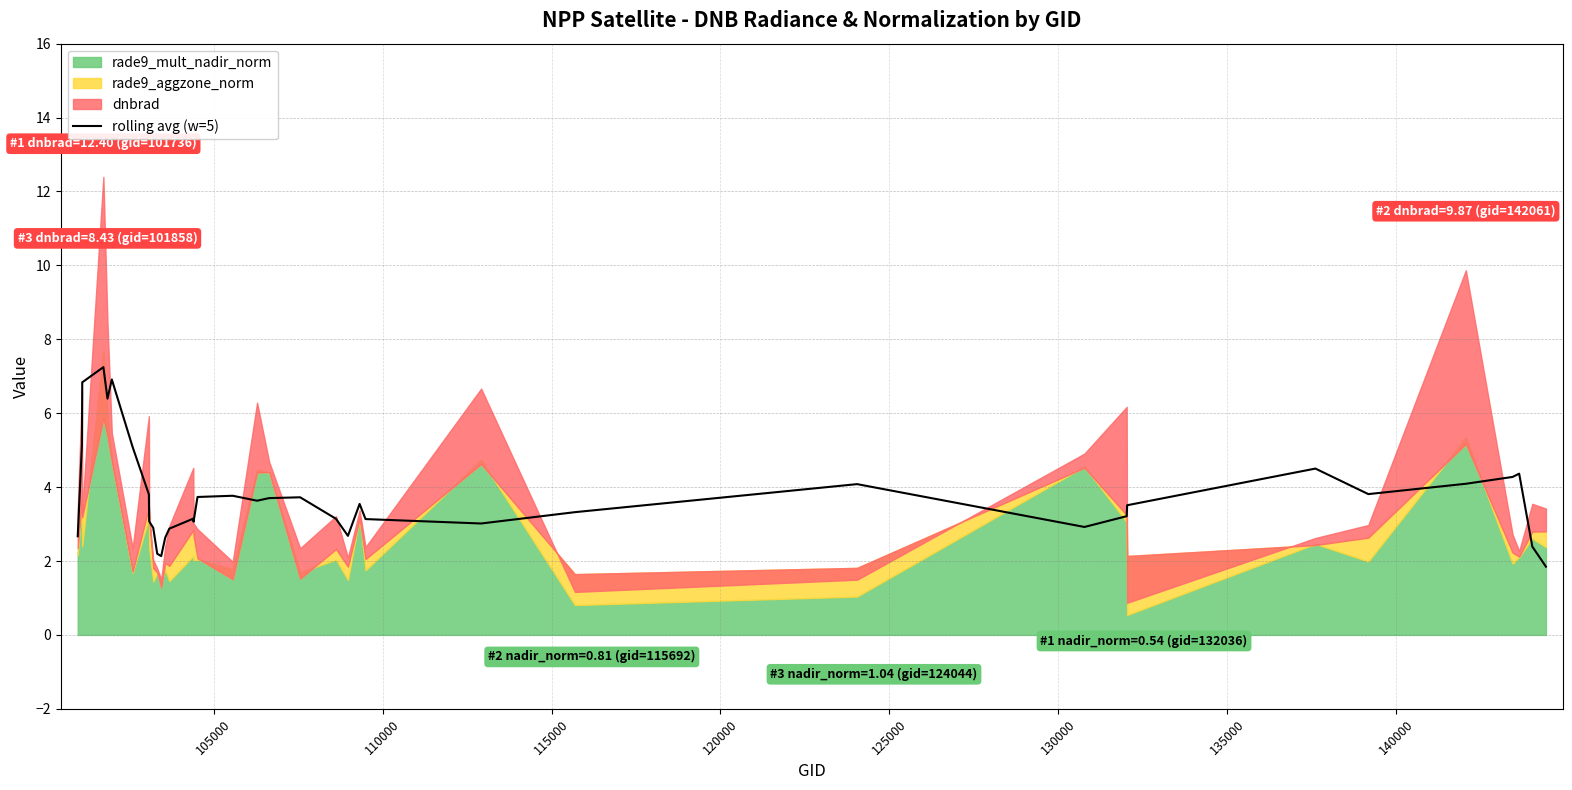

Reading left to right, extract all data points from this chart.

2.7	5.1	6.8	7.2	6.4	6.9	5.1	3.8	3.1	2.9	2.2	2.1	2.6	2.9	3.1	3.1	3.7	3.8	3.6	3.7	3.7	3.1	2.7	3.5	3.1	3.0	3.3	4.1	2.9	3.2	3.5	4.5	3.8	4.1	4.3	4.4	2.4	1.8